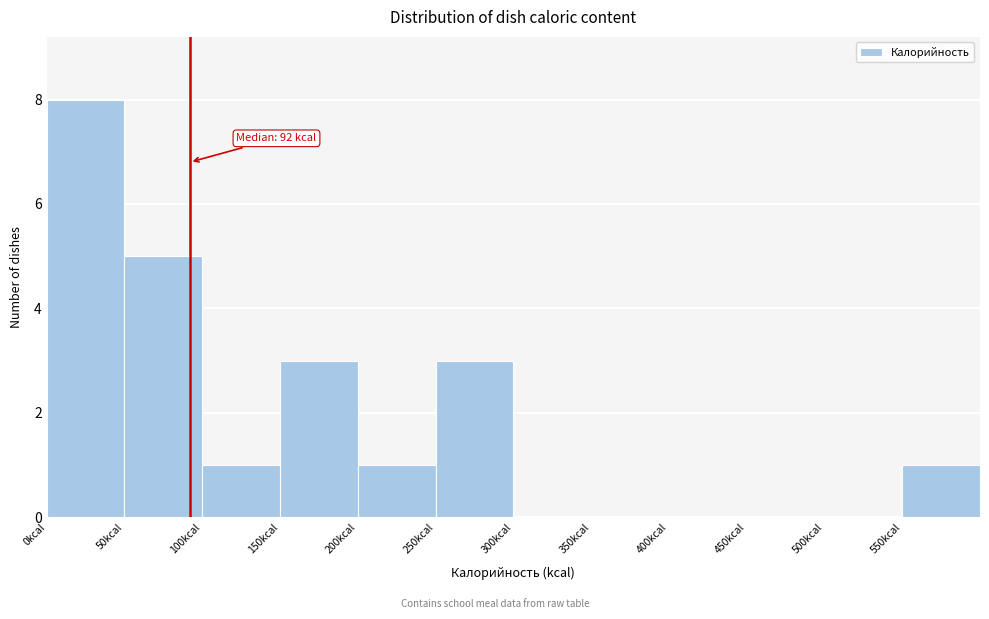

Over which range of the x-axis is the bar tallest?

0 to 50